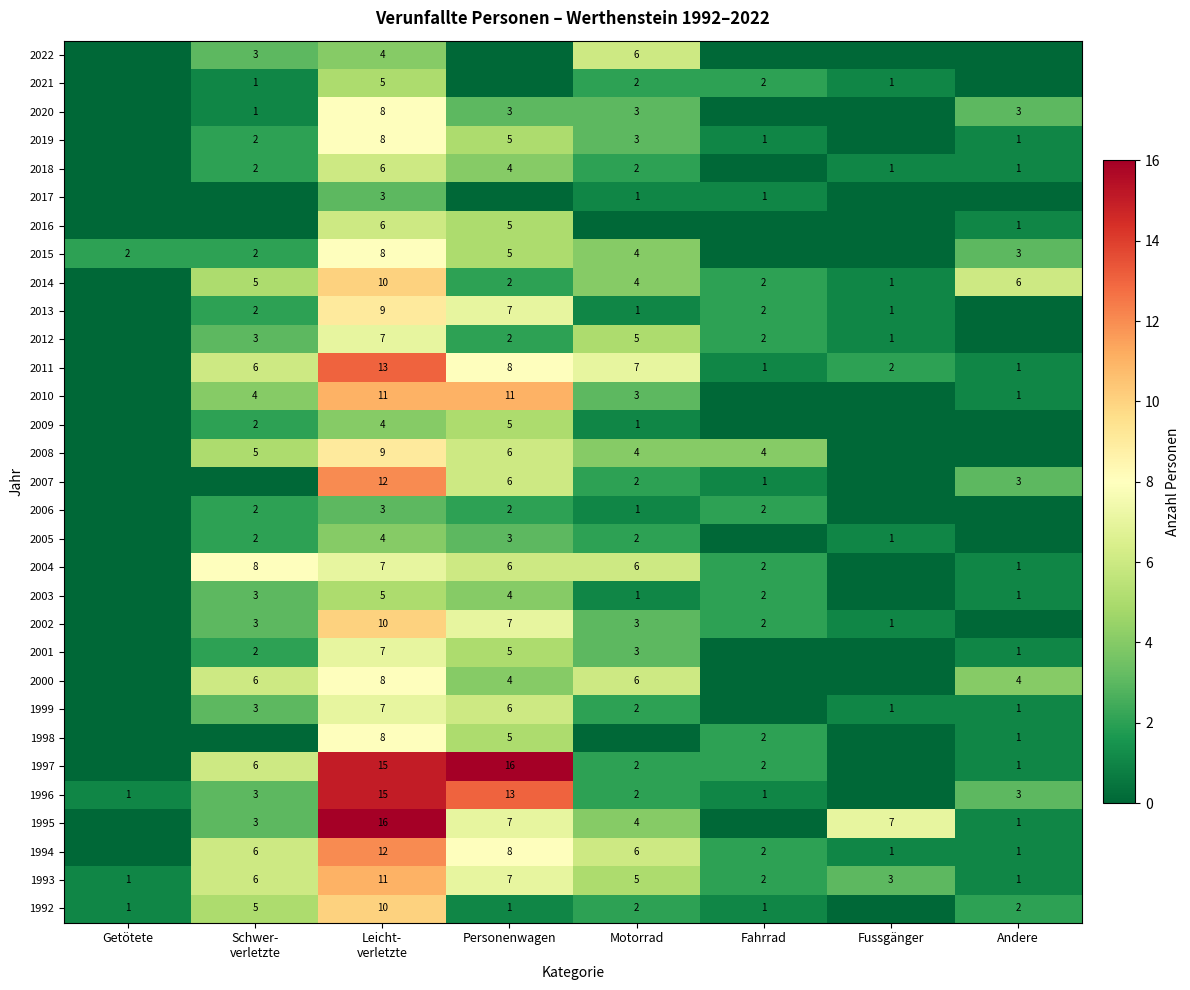

The value of 2009 at Personenwagen is 2. True or false?

False